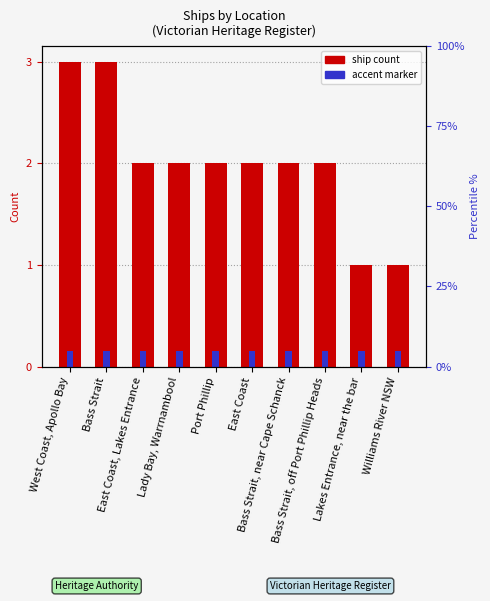

What is the change in value from West Coast, Apollo Bay to Port Phillip?

-1